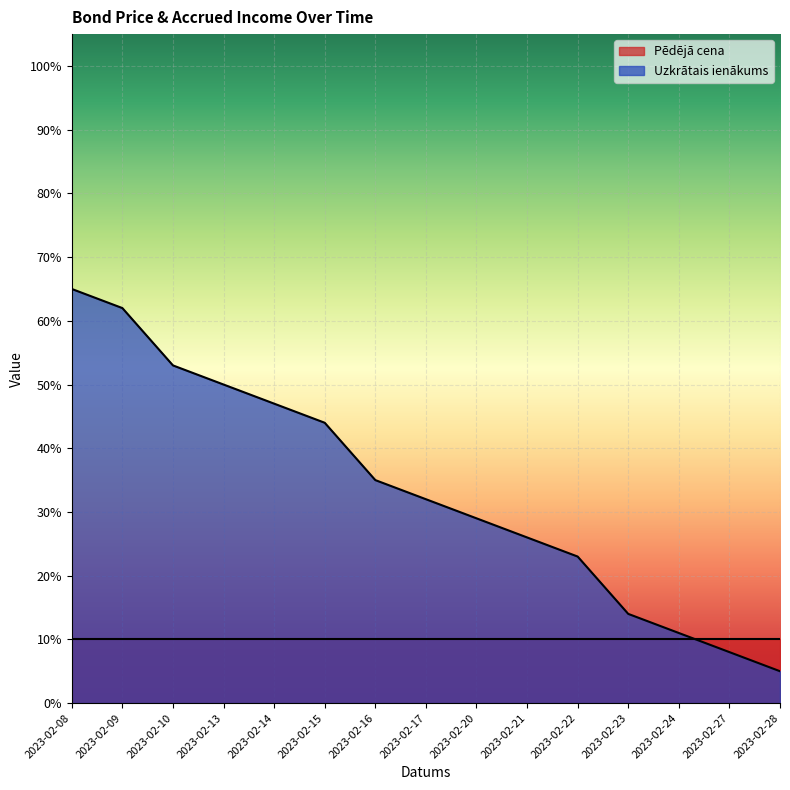

What is the difference between the second highest and second lowest values?

54.0